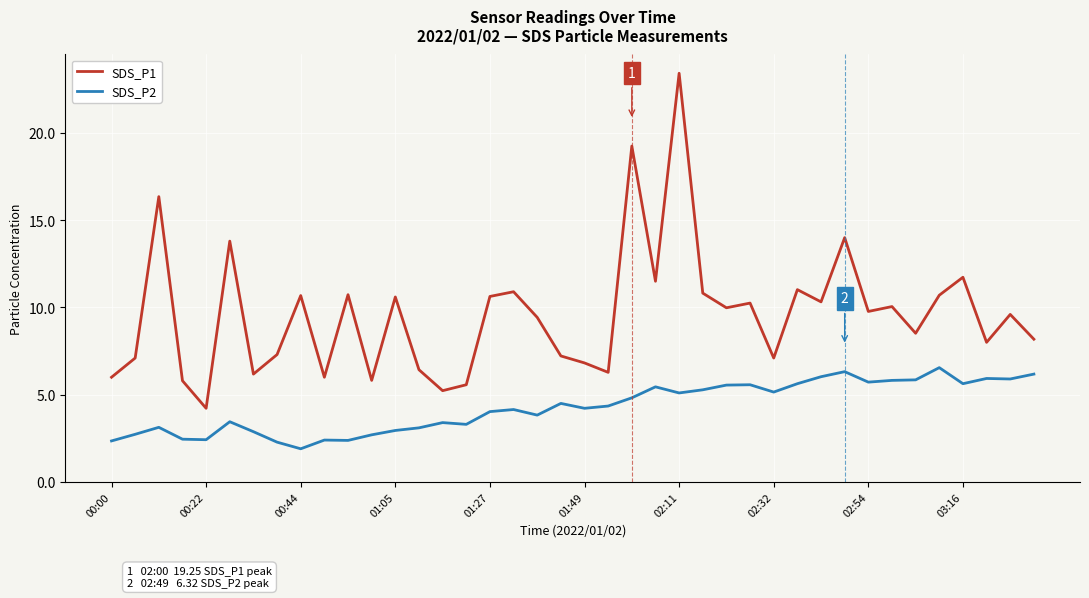

Which series has the widest spread of values?

SDS_P1